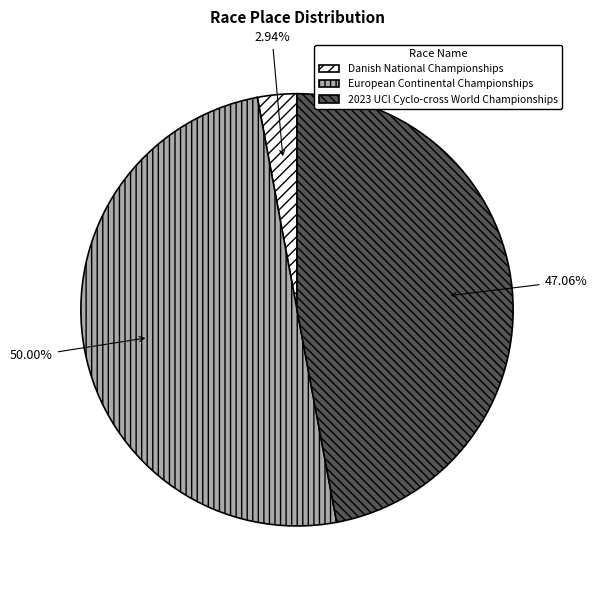

Between European Continental Championships and 2023 UCI Cyclo-cross World Championships, which is larger?

European Continental Championships